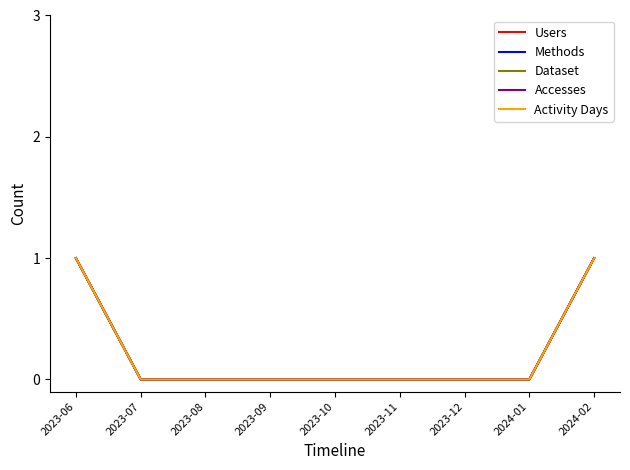

Is this an area chart (filled region under the line)?

No